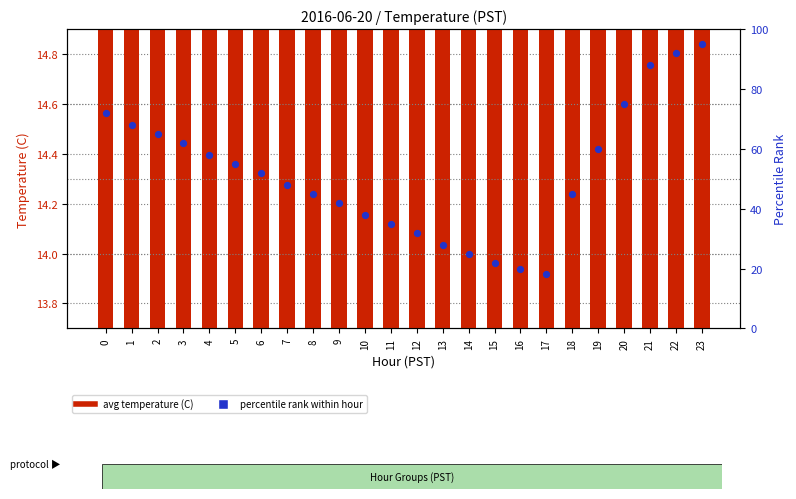

Which series contains the highest Y value?

percentile rank within hour